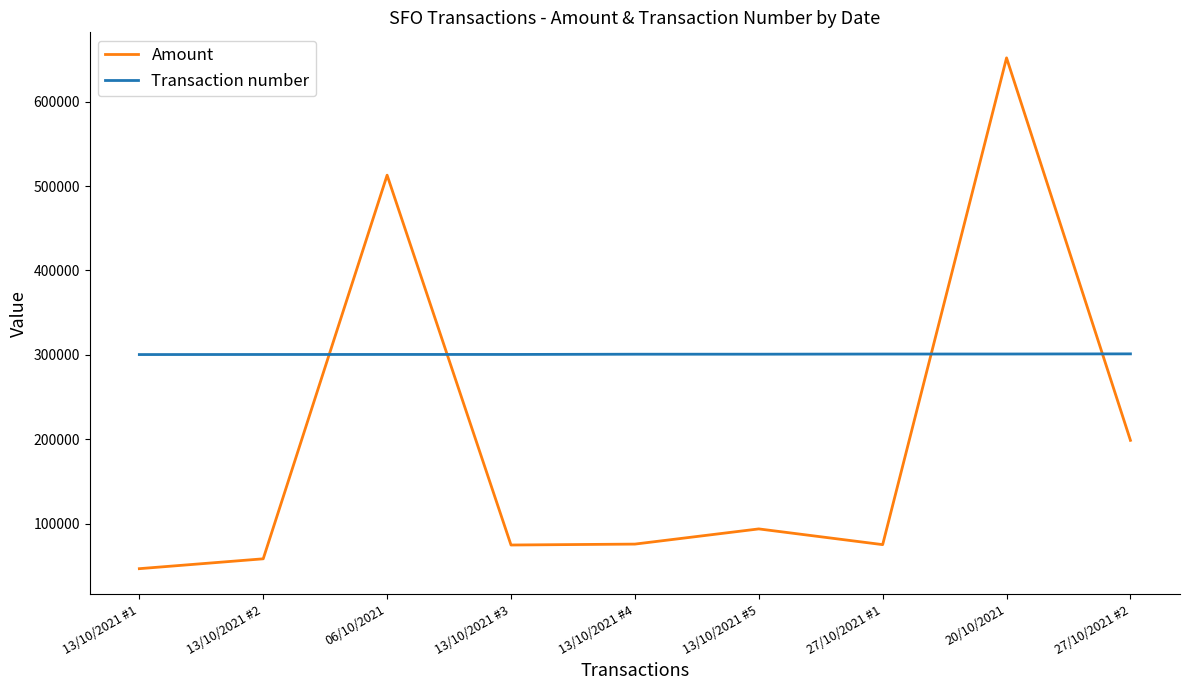

True or false: Transaction number and Amount intersect in this chart.

True